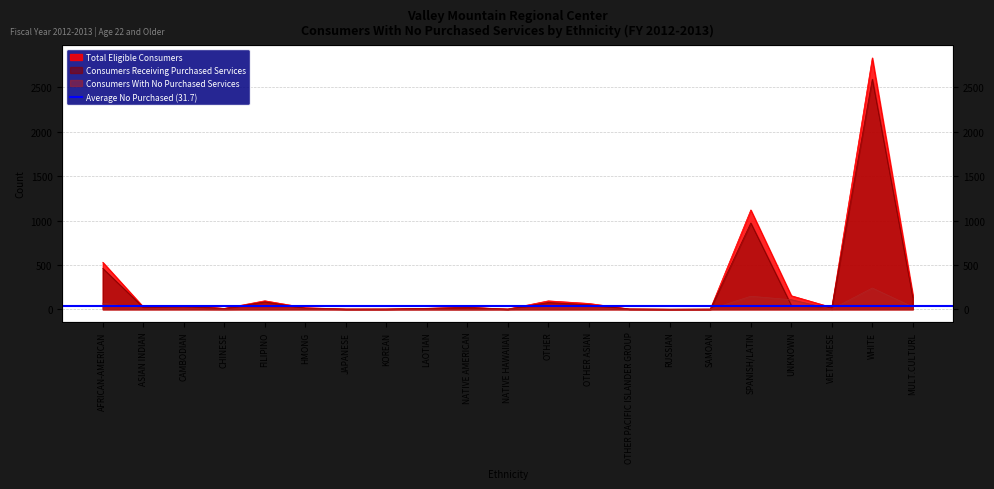

At which label is Consumers With No Purchased Services closest to 120?

UNKNOWN